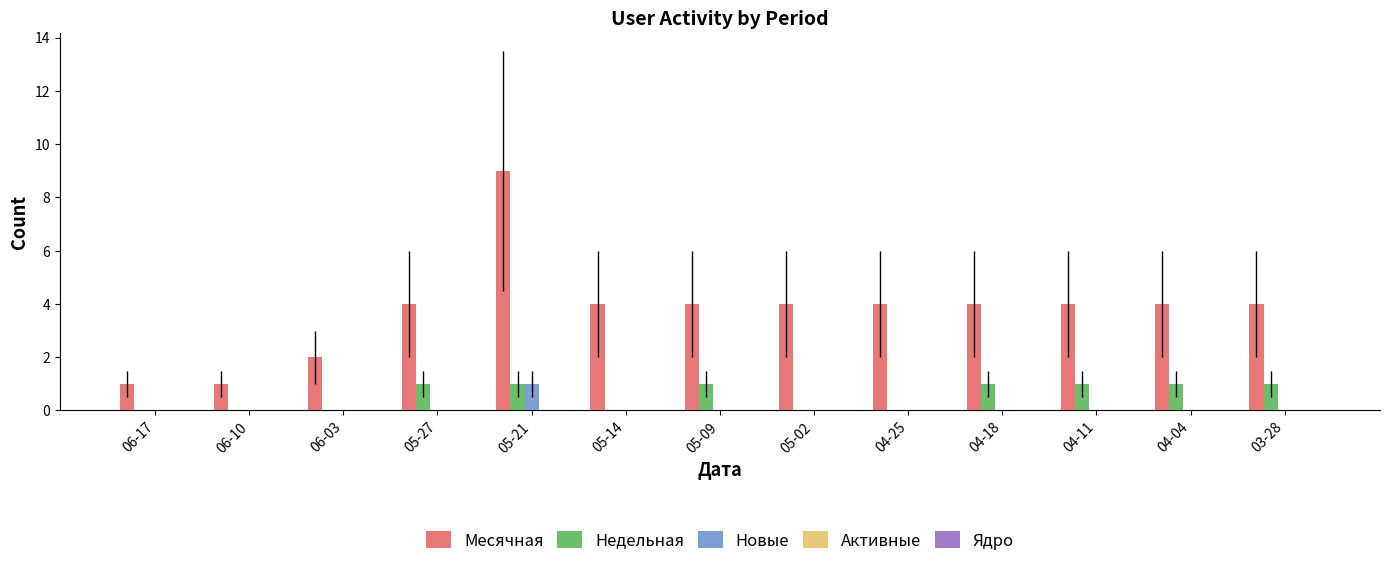

Is it true that Недельная equals 0 at 04-25?

True